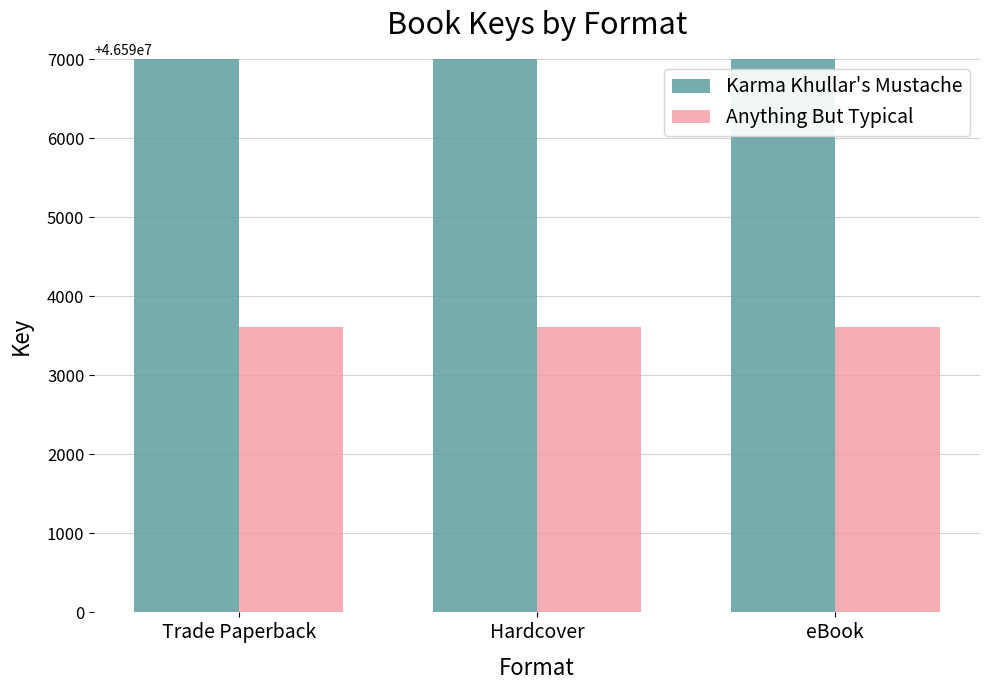

Read the Anything But Typical value at Hardcover.

46593613